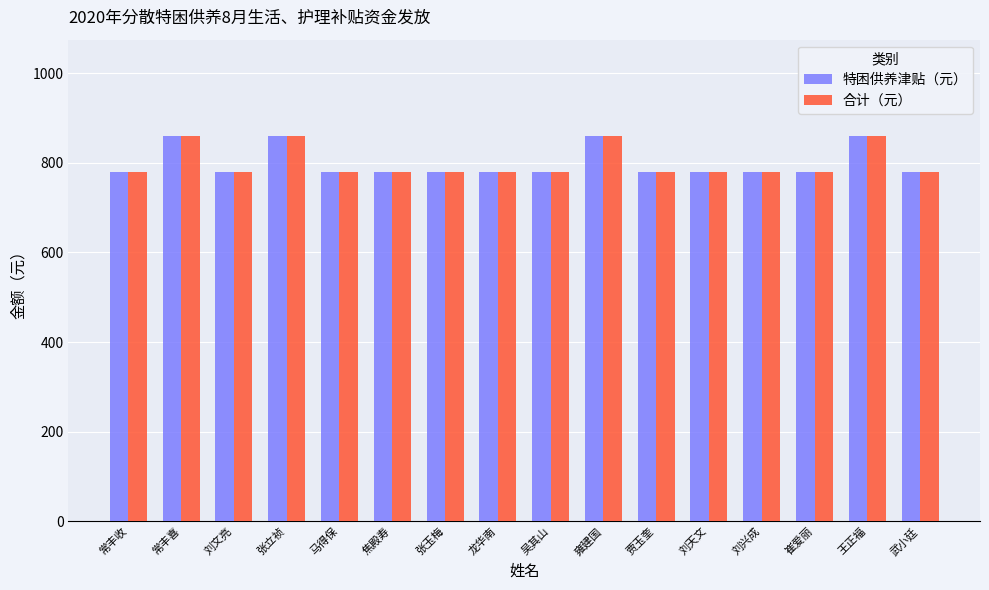

What is the greatest value displayed?

860